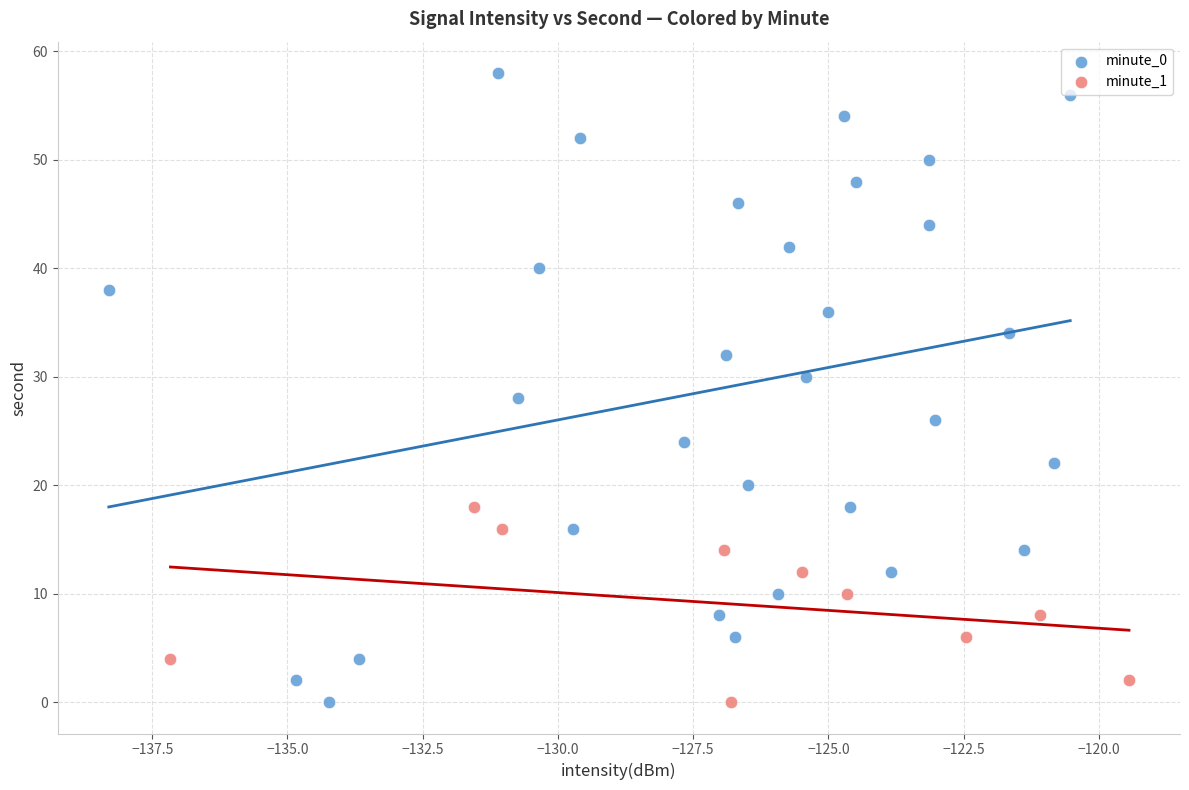

Which series has the widest spread of Y values?

minute_0